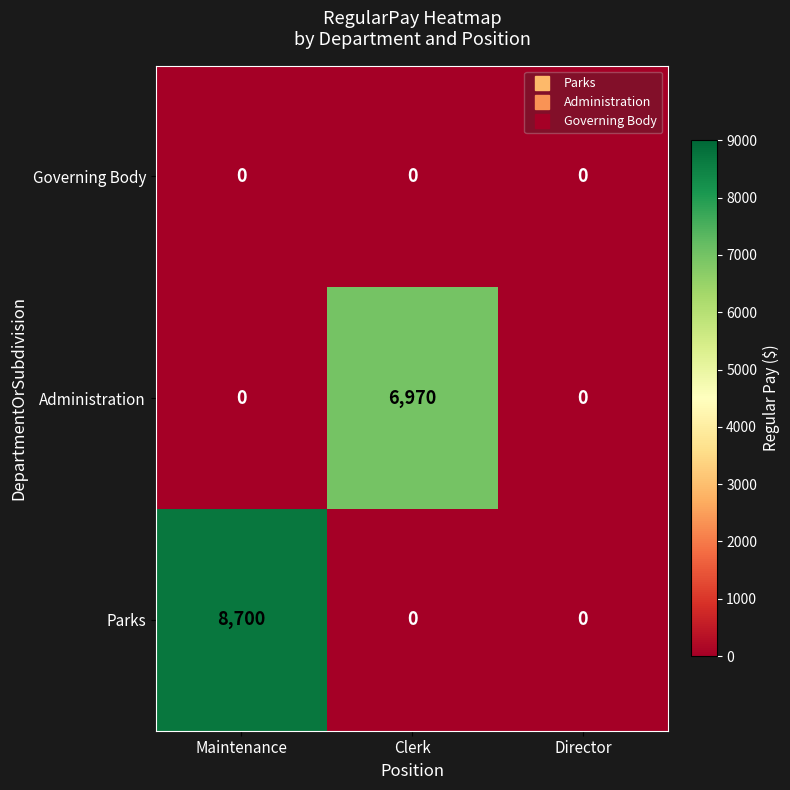

At which category is the sum across all series the highest?

Maintenance